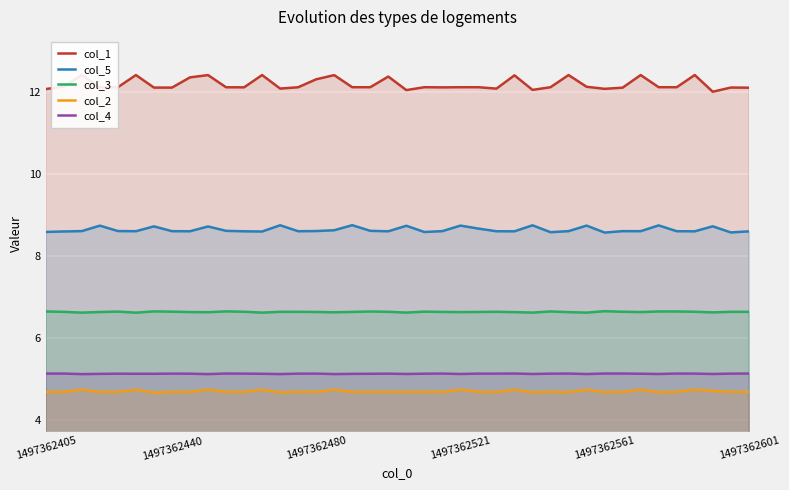

Rank the series by their maximum value, from lowest to highest.

col_2, col_4, col_3, col_5, col_1